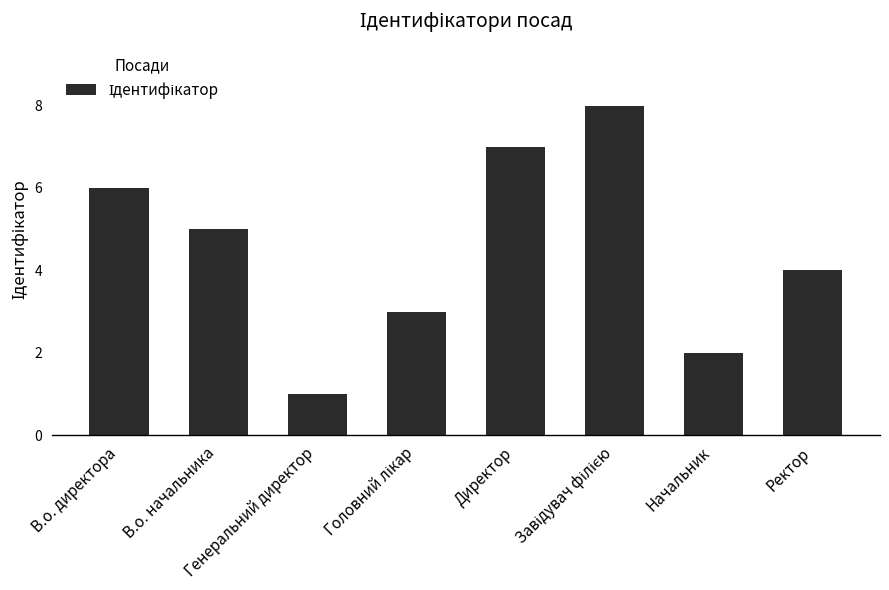

What is the label of the 1st bar from the right?

Ректор